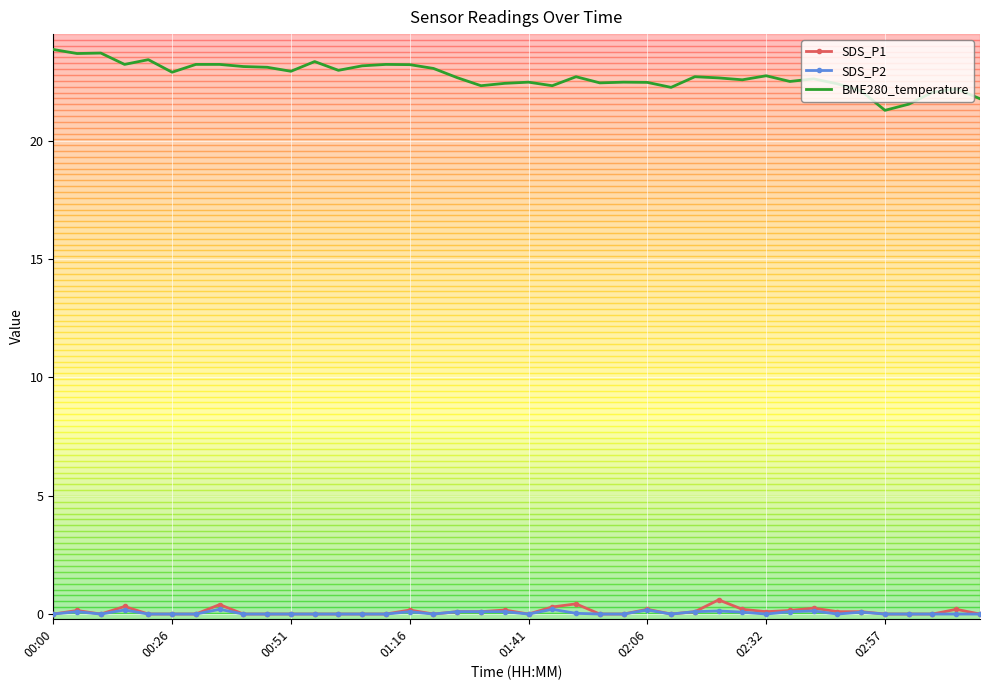

Which series has the widest spread of values?

BME280_temperature